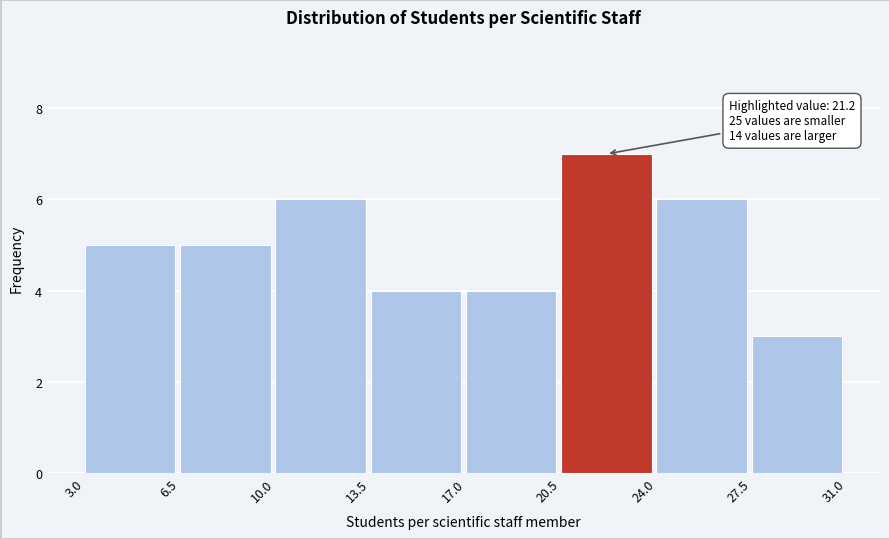

Over which range of the x-axis is the bar tallest?

20.5 to 24.0